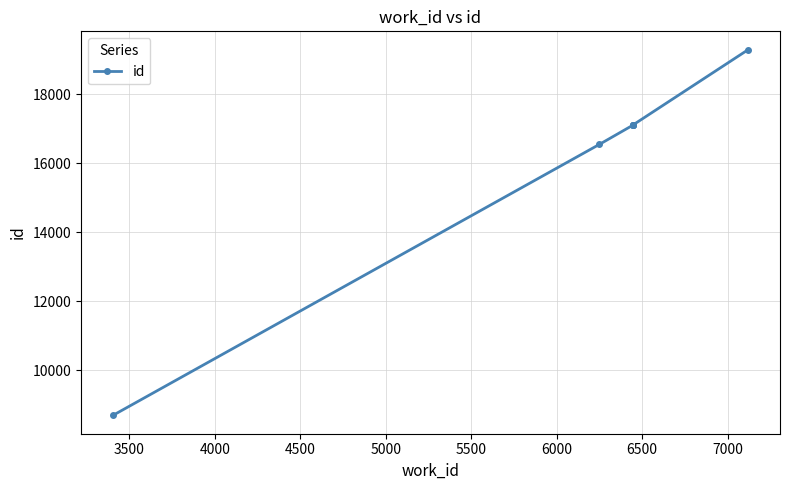

What is the difference between the maximum and second lowest values?

2746